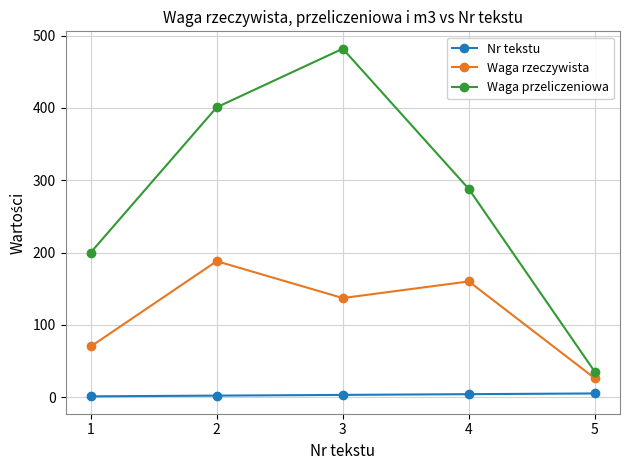

List the series in order of their peak value, highest first.

Waga przeliczeniowa, Waga rzeczywista, Nr tekstu